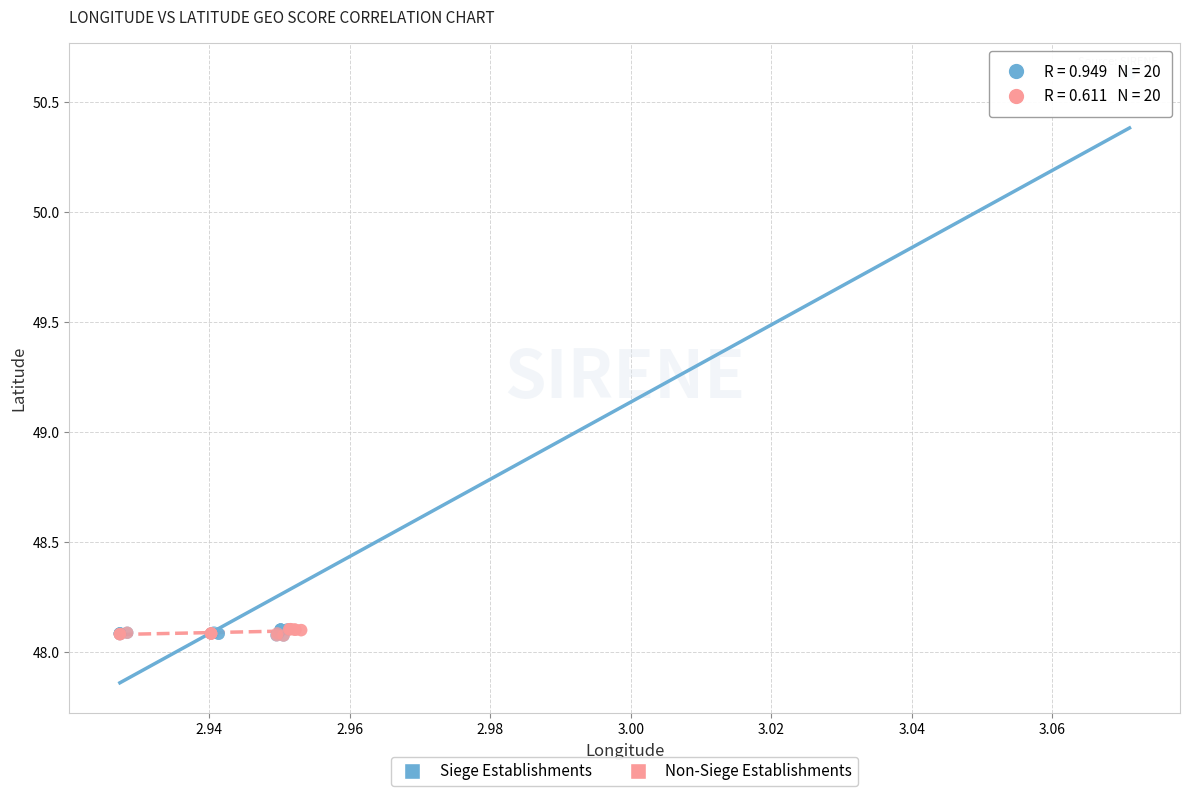

Which series has the widest spread of Y values?

Siege Establishments